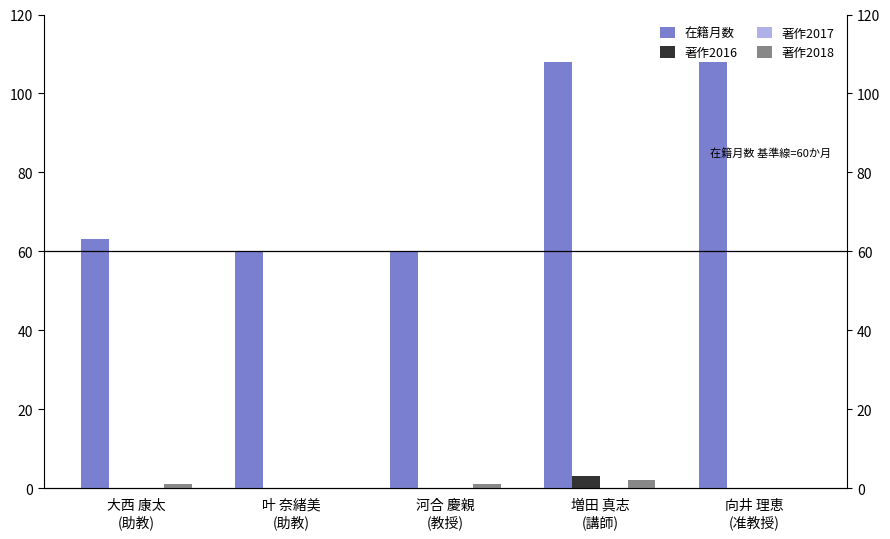

Reading left to right, list all the values displayed in this chart.

在籍月数: 63	60	60	108	108
著作2016: 0	0	0	3	0
著作2017: 0	0	0	0	0
著作2018: 1	0	1	2	0